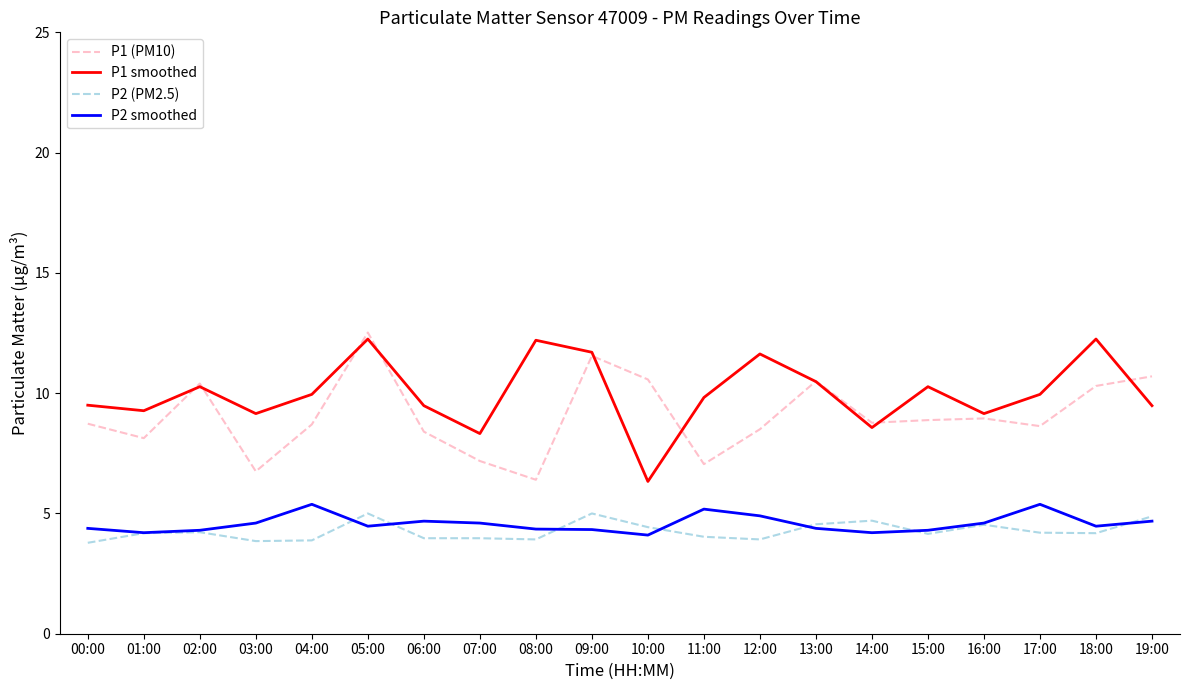

Which series has the largest total across all categories?

P1 smoothed